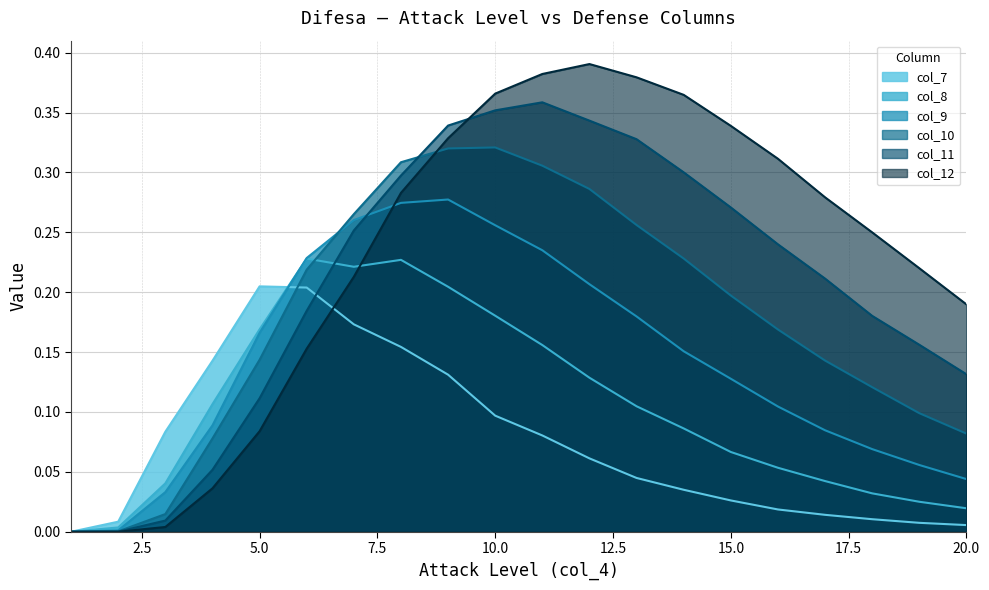

True or false: col_12 has more than 1 points higher than both neighbors.

False